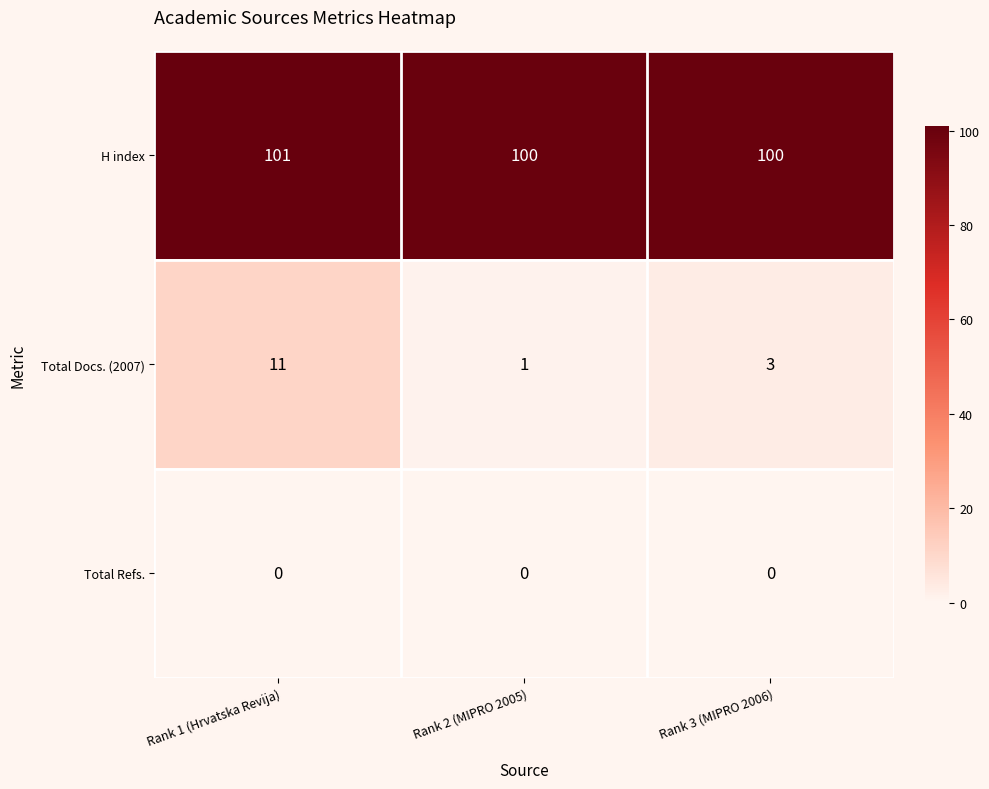

Is it true that Total Docs. (2007) equals 1 at Rank 2 (MIPRO 2005)?

True